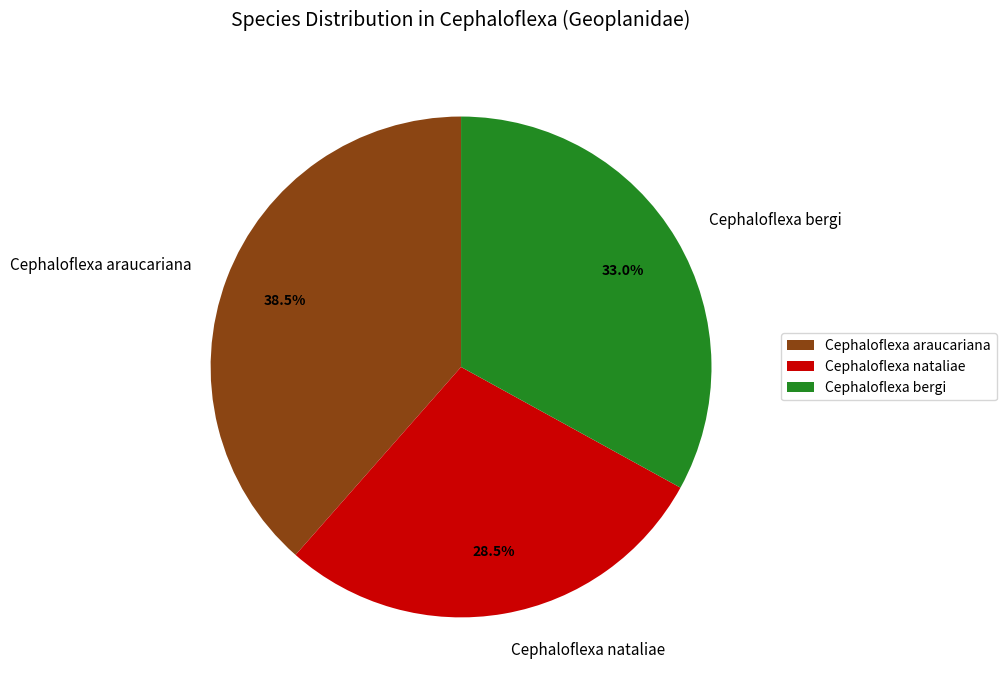

Count the number of slices in the pie.

3